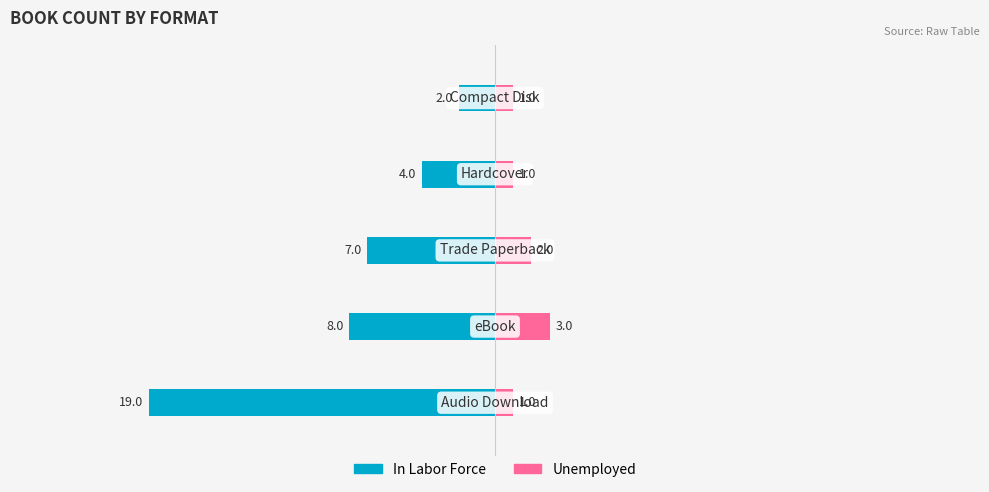

What is the sum of the Unemployed values at 3 and 2?

3